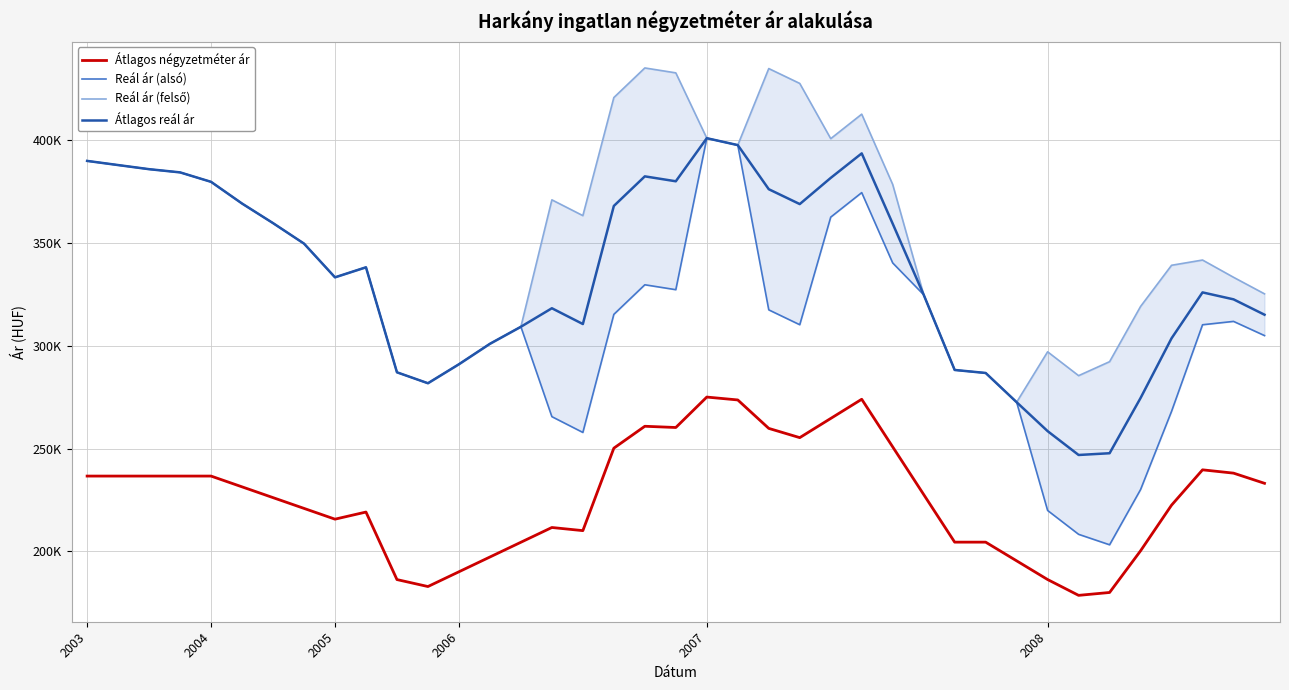

How many values in the Reál ár (alsó) series exceed 315281?

19